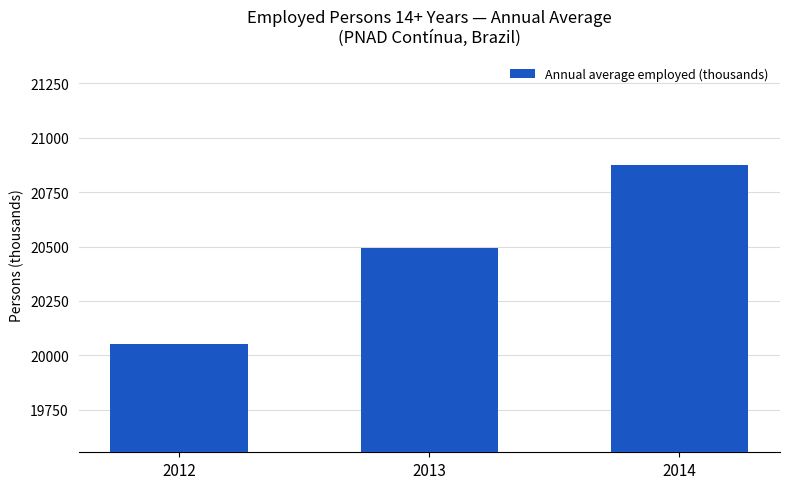

Approximately how many times larger is the value at 2014 compared to 2013?

1.0